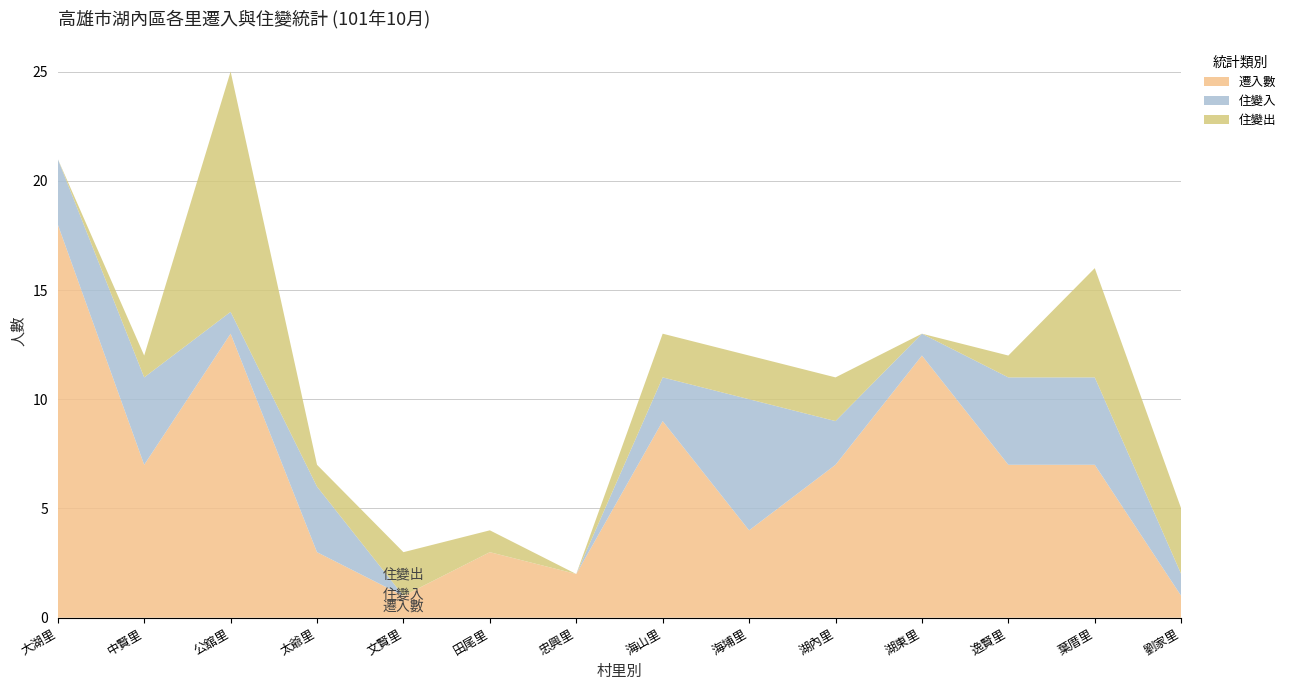

Reading left to right, what are all the values shown in this chart?

遷入數: 大湖里=18	中賢里=7	公舘里=13	太爺里=3	文賢里=1	田尾里=3	忠興里=2	海山里=9	海埔里=4	湖內里=7	湖東里=12	逸賢里=7	葉厝里=7	劉家里=1
住變入: 大湖里=3	中賢里=4	公舘里=1	太爺里=3	文賢里=0	田尾里=0	忠興里=0	海山里=2	海埔里=6	湖內里=2	湖東里=1	逸賢里=4	葉厝里=4	劉家里=1
住變出: 大湖里=0	中賢里=1	公舘里=11	太爺里=1	文賢里=2	田尾里=1	忠興里=0	海山里=2	海埔里=2	湖內里=2	湖東里=0	逸賢里=1	葉厝里=5	劉家里=3